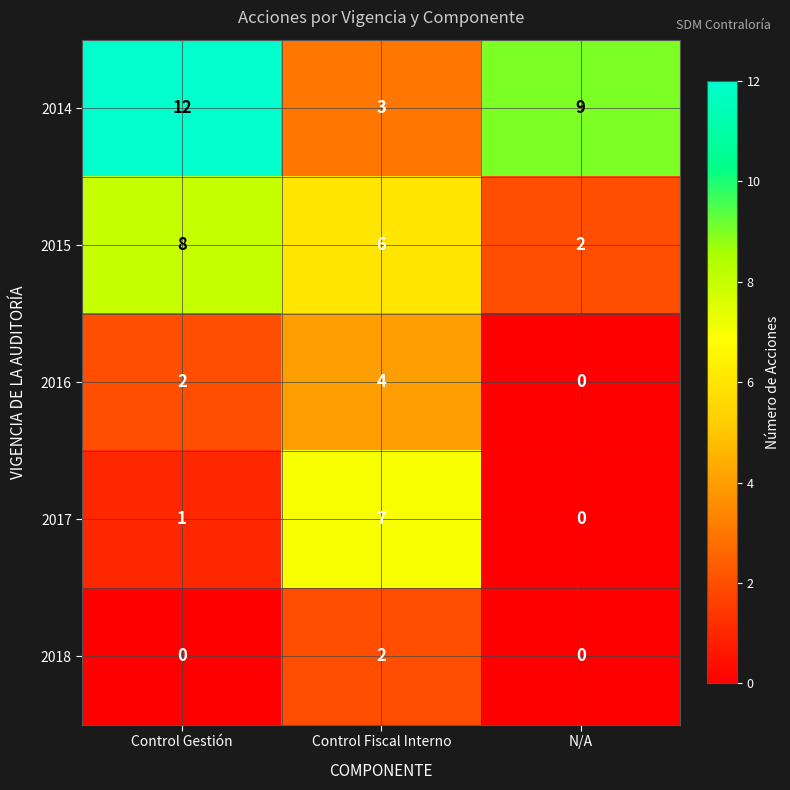

Reading right to left, what are all the values shown in this chart?

2014: N/A=9	Control Fiscal Interno=3	Control Gestión=12
2015: N/A=2	Control Fiscal Interno=6	Control Gestión=8
2016: N/A=0	Control Fiscal Interno=4	Control Gestión=2
2017: N/A=0	Control Fiscal Interno=7	Control Gestión=1
2018: N/A=0	Control Fiscal Interno=2	Control Gestión=0